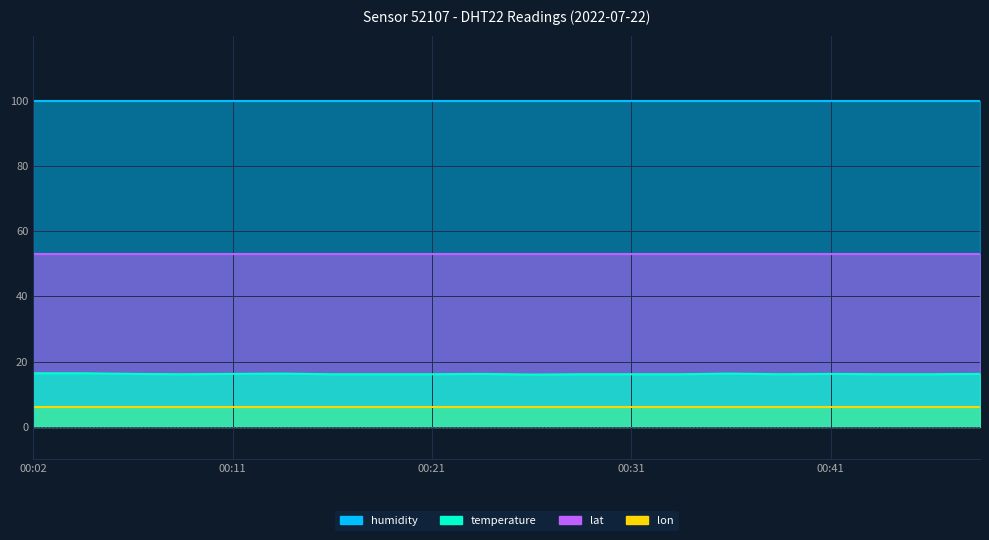

Reading right to left, list all the values displayed in this chart.

temperature: 00:48=16.2	00:45=16.1	00:43=16.1	00:41=16.2	00:38=16.1	00:36=16.3	00:33=16.1	00:31=16.1	00:28=16.1	00:26=16.0	00:23=16.2	00:21=16.1	00:19=16.1	00:16=16.1	00:14=16.3	00:11=16.2	00:09=16.1	00:06=16.2	00:04=16.4	00:02=16.4
humidity: 00:48=99.9	00:45=99.9	00:43=99.9	00:41=99.9	00:38=99.9	00:36=99.9	00:33=99.9	00:31=99.9	00:28=99.9	00:26=99.9	00:23=99.9	00:21=99.9	00:19=99.9	00:16=99.9	00:14=99.9	00:11=99.9	00:09=99.9	00:06=99.9	00:04=99.9	00:02=99.9
lat: 00:48=53.0	00:45=53.0	00:43=53.0	00:41=53.0	00:38=53.0	00:36=53.0	00:33=53.0	00:31=53.0	00:28=53.0	00:26=53.0	00:23=53.0	00:21=53.0	00:19=53.0	00:16=53.0	00:14=53.0	00:11=53.0	00:09=53.0	00:06=53.0	00:04=53.0	00:02=53.0
lon: 00:48=6.0	00:45=6.0	00:43=6.0	00:41=6.0	00:38=6.0	00:36=6.0	00:33=6.0	00:31=6.0	00:28=6.0	00:26=6.0	00:23=6.0	00:21=6.0	00:19=6.0	00:16=6.0	00:14=6.0	00:11=6.0	00:09=6.0	00:06=6.0	00:04=6.0	00:02=6.0